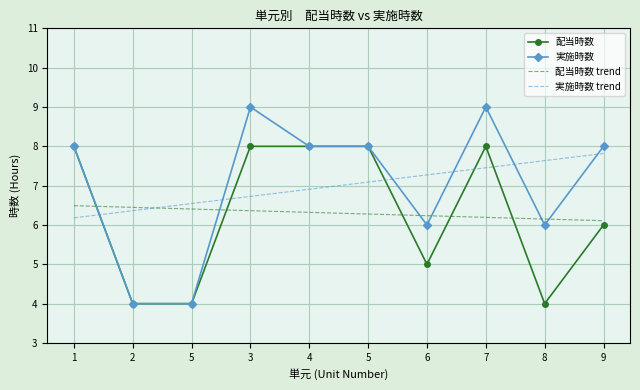

Reading right to left, list all the values displayed in this chart.

配当時数: 6.0	4.0	8.0	5.0	8.0	8.0	8.0	4.0	4.0	8.0
実施時数: 8.0	6.0	9.0	6.0	8.0	8.0	9.0	4.0	4.0	8.0
配当時数 trend: 6.1	6.2	6.2	6.2	6.3	6.3	6.4	6.4	6.4	6.5
実施時数 trend: 7.8	7.6	7.5	7.3	7.1	6.9	6.7	6.5	6.4	6.2